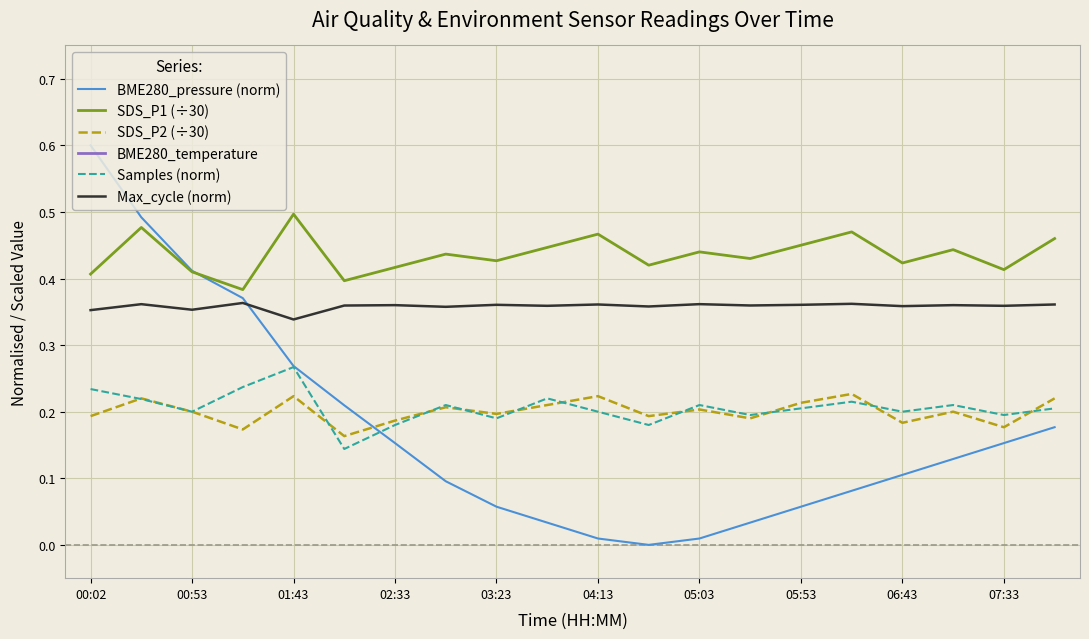

Is it true that Max_cycle (norm) equals 0.5 at 05:53?

False